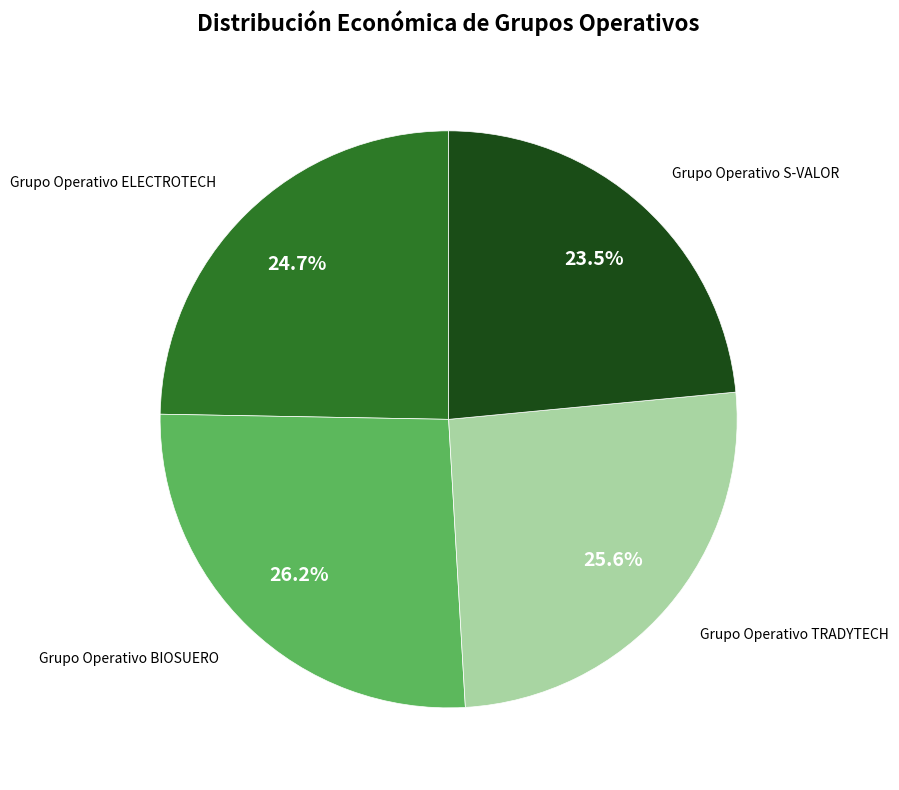

Is there any slice that represents more than half of the pie?

No